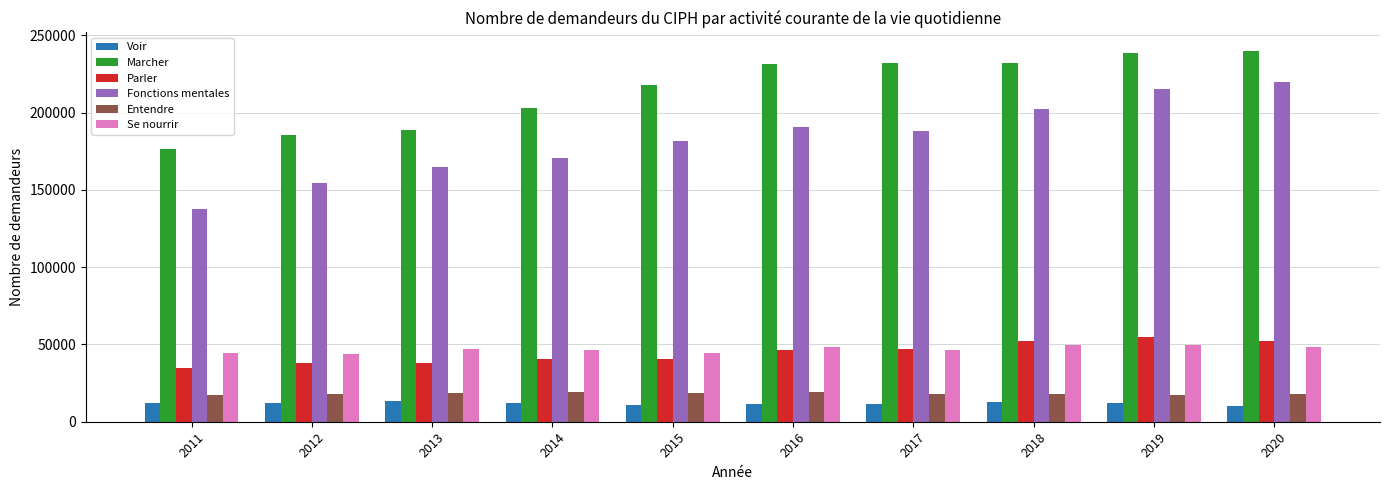

How many groups of bars are there?

10